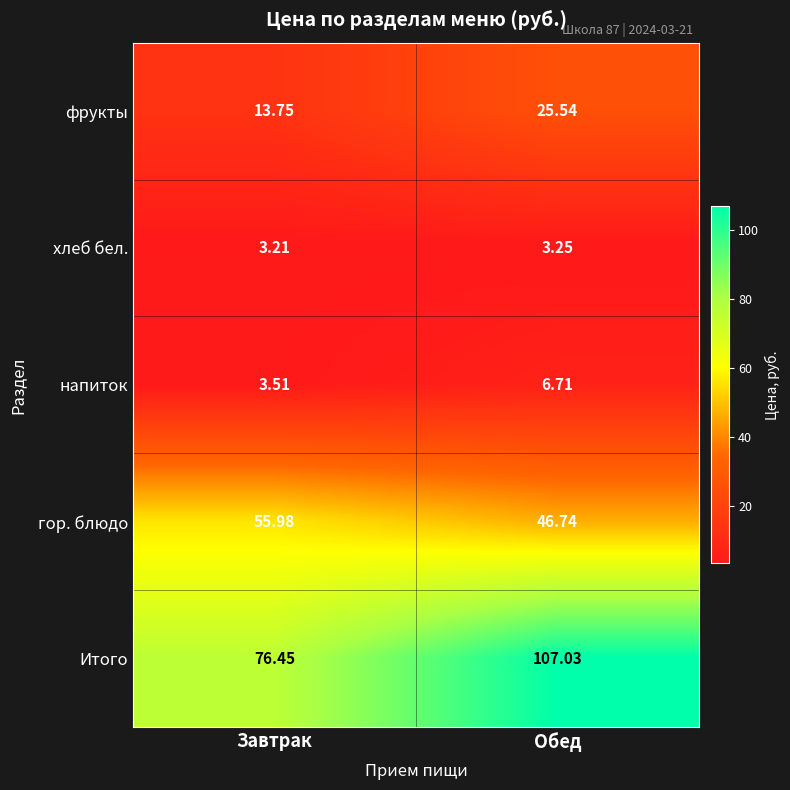

At which label is фрукты closest to 19?

Завтрак